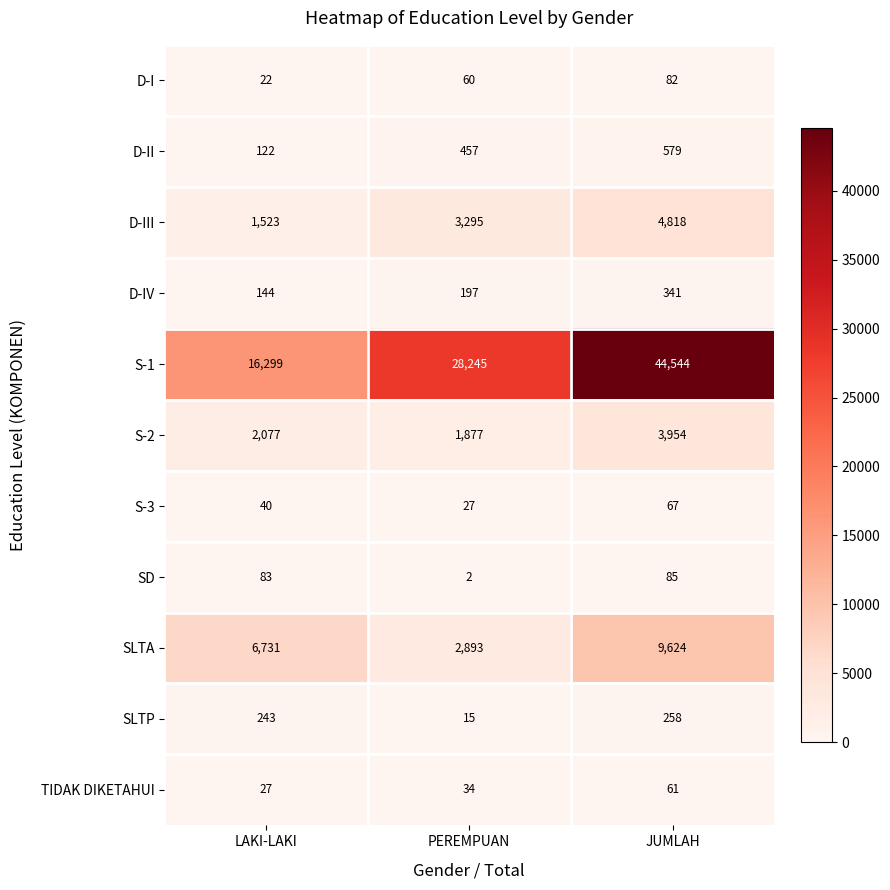

What is the total value across all series at PEREMPUAN?

37102